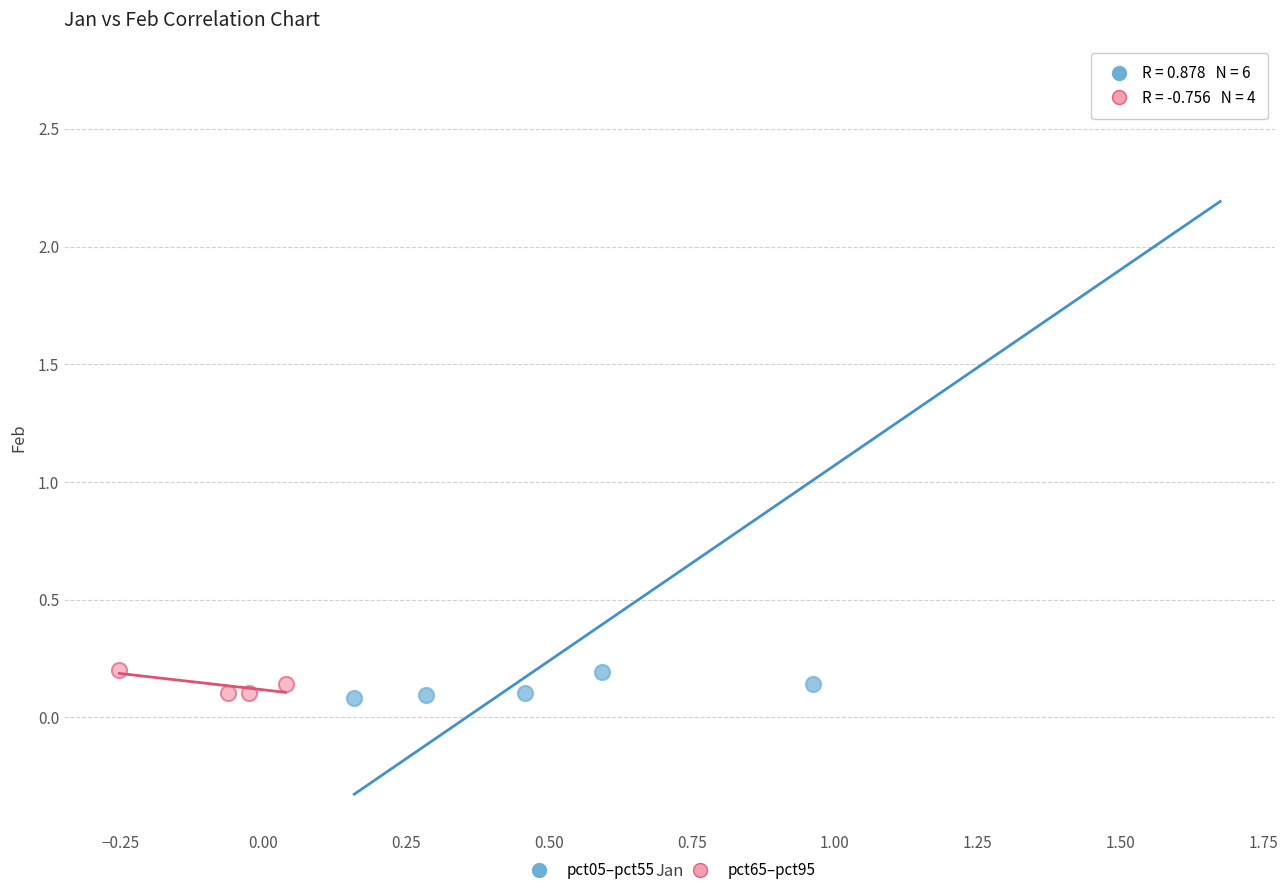

What are all the series names shown in the legend?

pct05–pct55, pct65–pct95